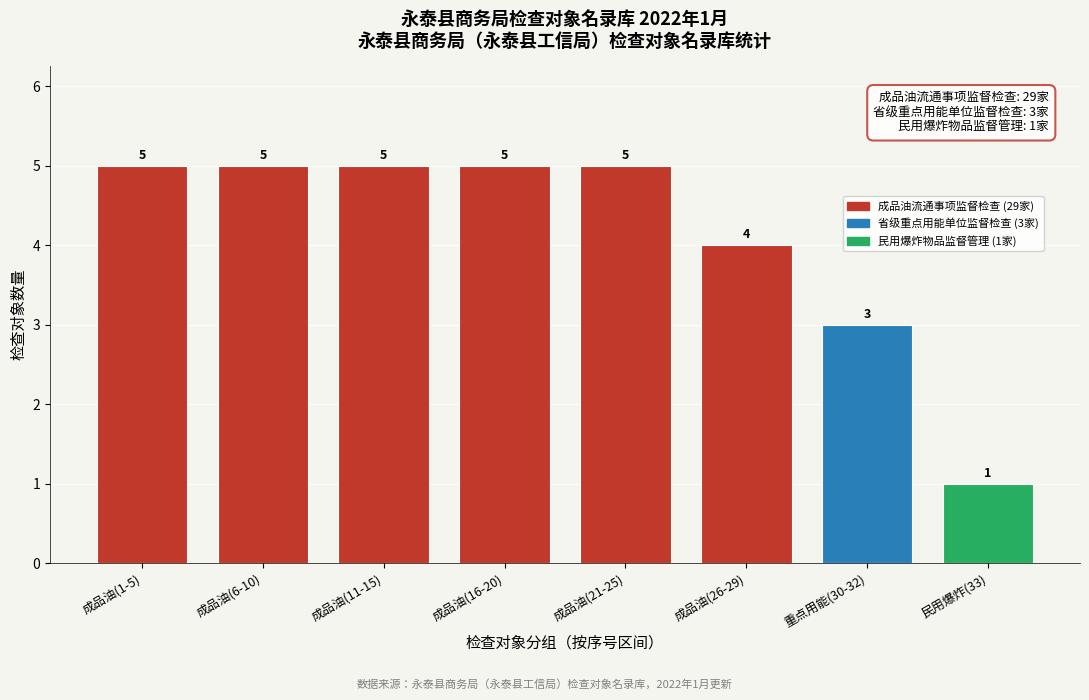

Reading left to right, transcribe all the data shown in this chart.

5	5	5	5	5	4	3	1